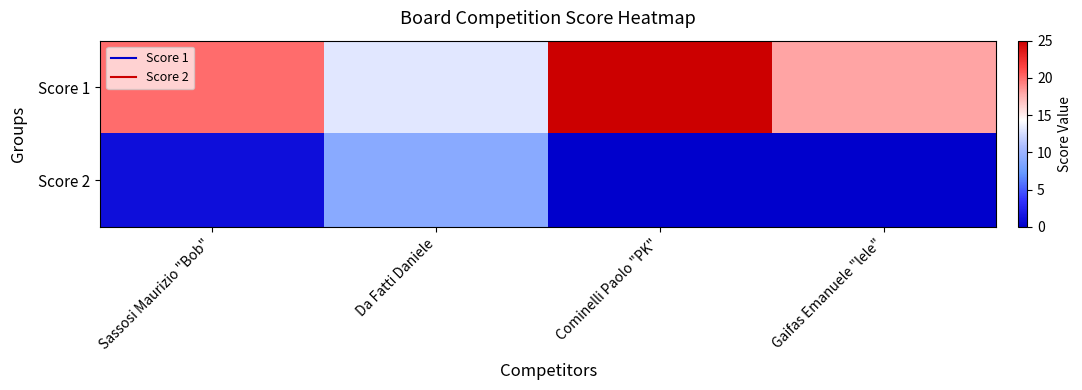

Reading left to right, what are all the values shown in this chart?

Score 1: Sassosi Maurizio "Bob"=20	Da Fatti Daniele=13	Cominelli Paolo "PK"=25	Gaifas Emanuele "lele"=18
Score 2: Sassosi Maurizio "Bob"=1	Da Fatti Daniele=9	Cominelli Paolo "PK"=0	Gaifas Emanuele "lele"=0